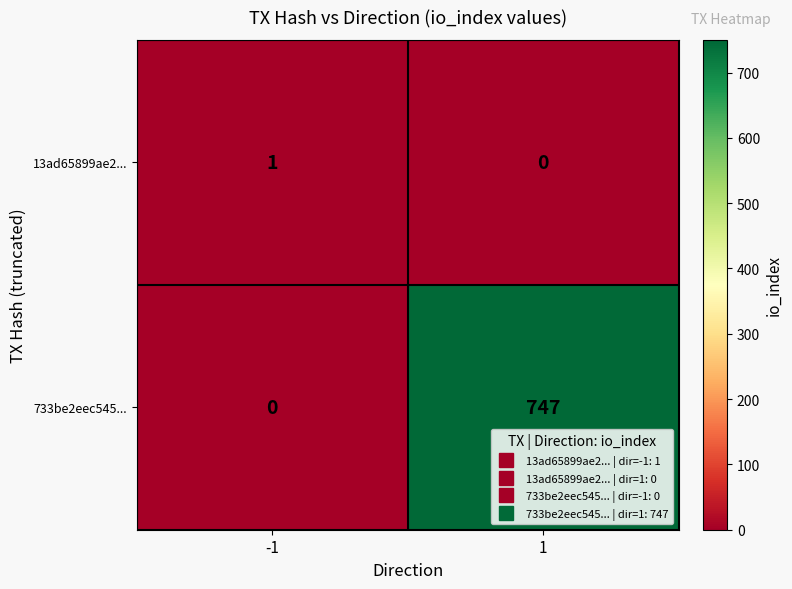

Reading left to right, extract all data points from this chart.

13ad65899ae2...: -1=1	1=0
733be2eec545...: -1=0	1=747